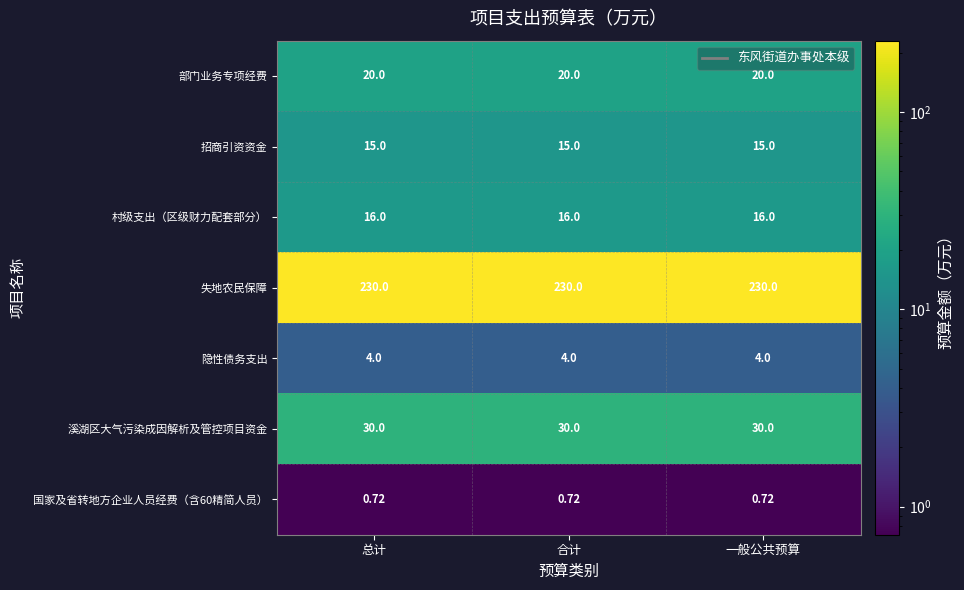

Is the value of 招商引资资金 at 总计 greater than the value of 溪湖区大气污染成因解析及管控项目资金 at 一般公共预算?

No